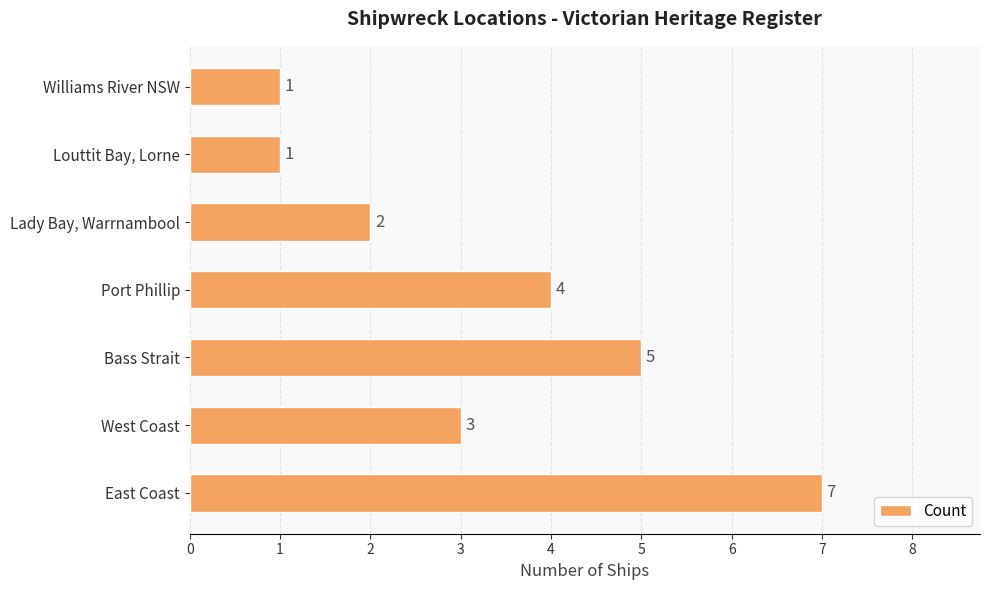

What is the sum of all values?

23